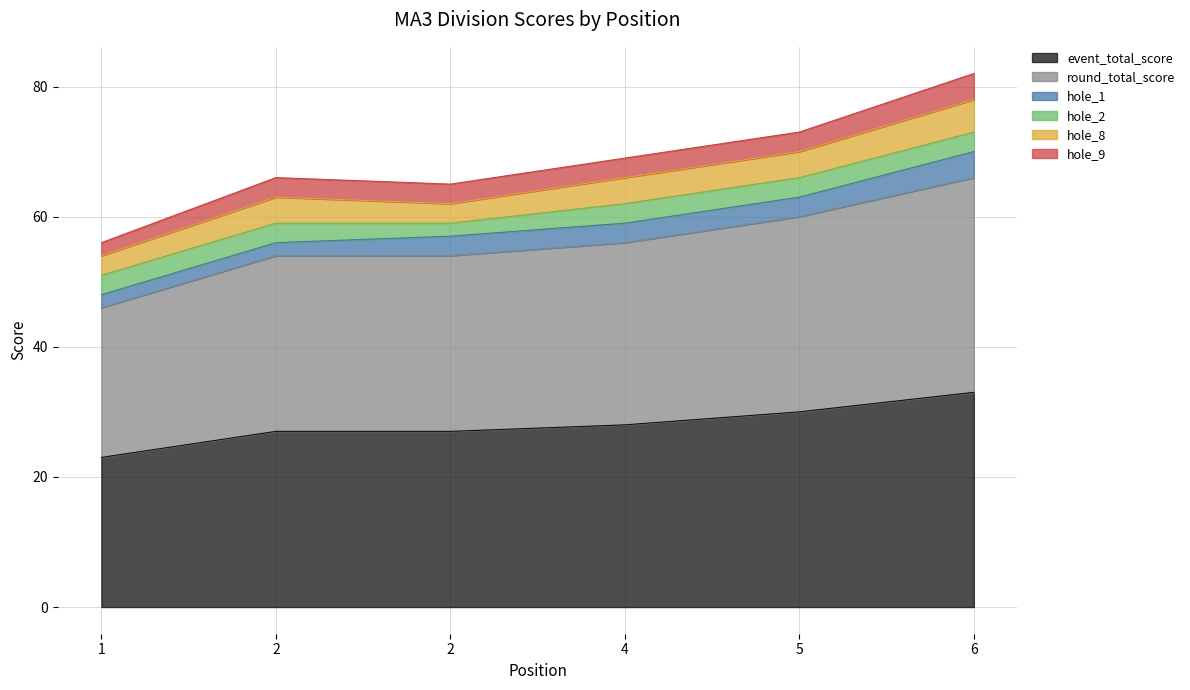

Rank the series by their maximum value, from lowest to highest.

hole_2, hole_1, hole_9, hole_8, event_total_score, round_total_score